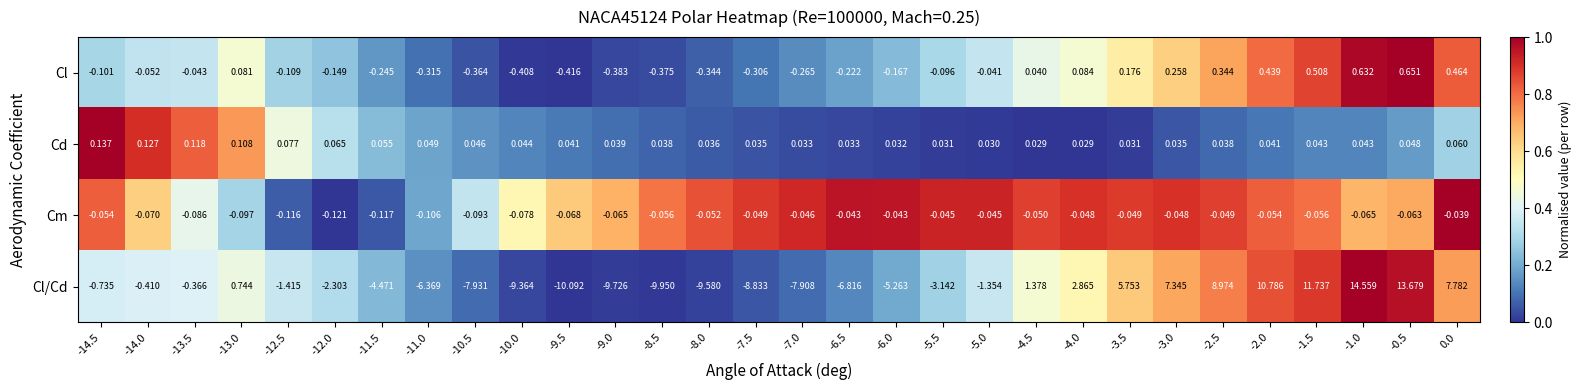

List the series in order of their peak value, lowest first.

Cm, Cd, Cl, Cl/Cd